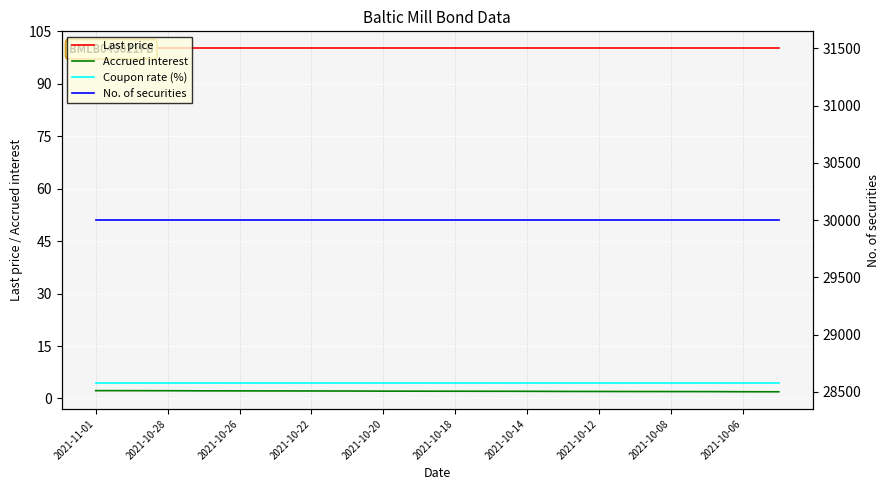

The Last price series shows 100.1 at 2021-10-08. True or false?

True